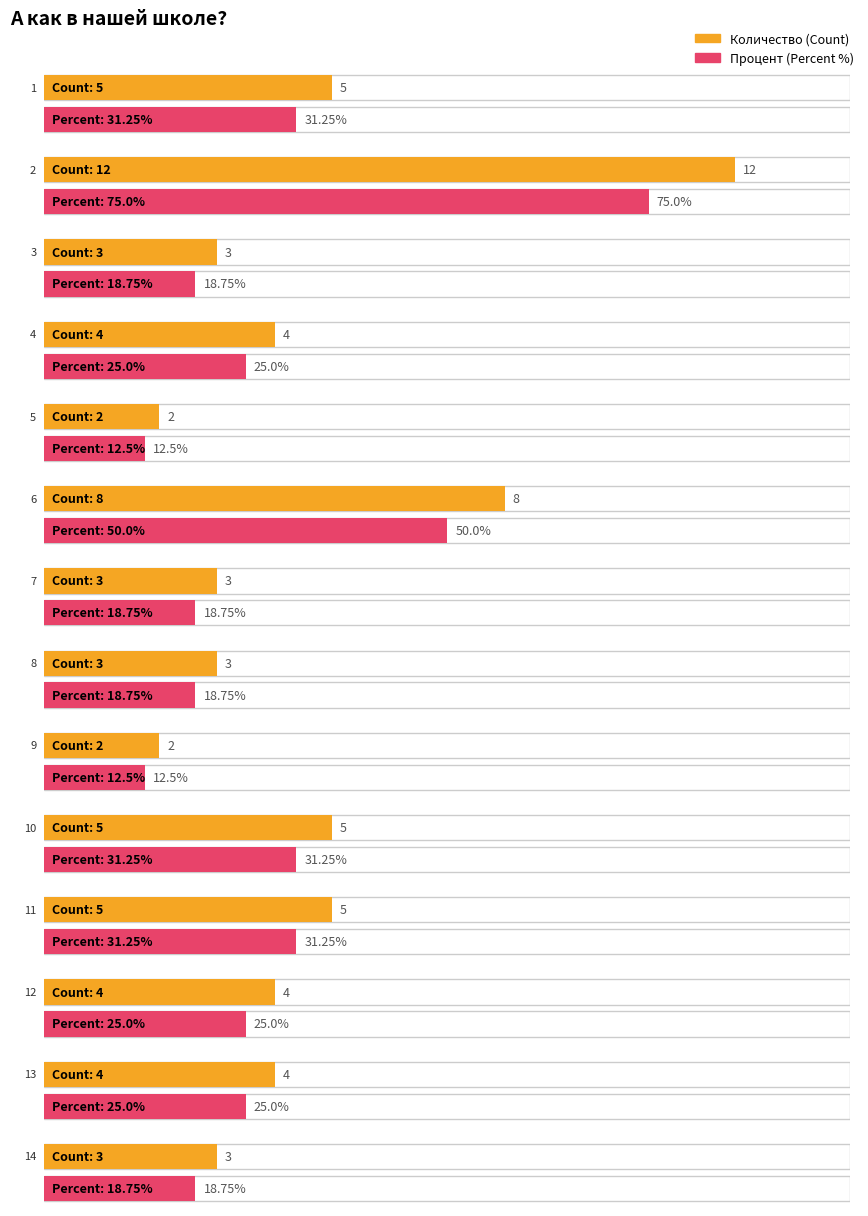

At which category is the sum across all series the highest?

2